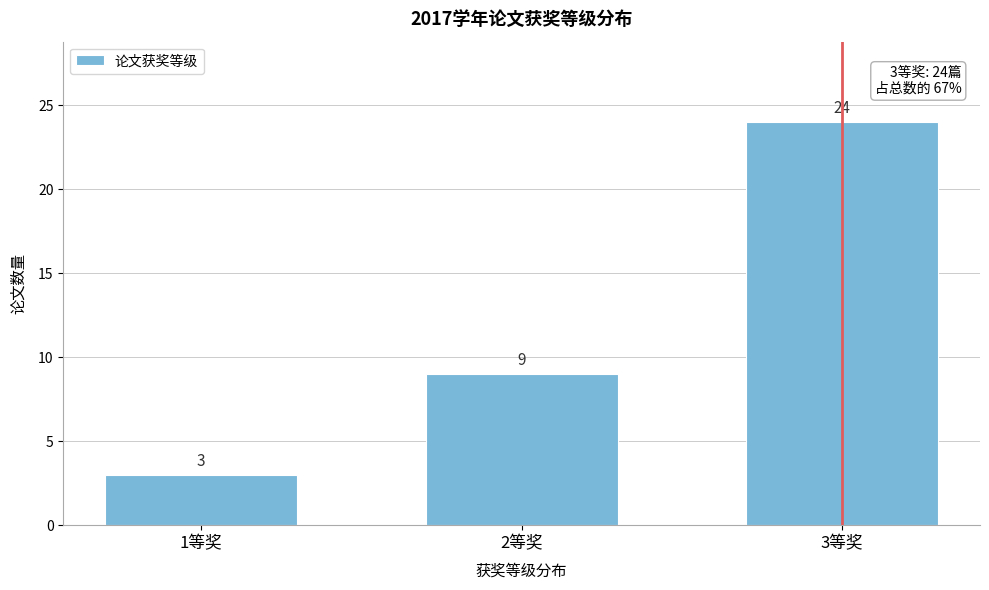

Reading right to left, extract all data points from this chart.

24	9	3